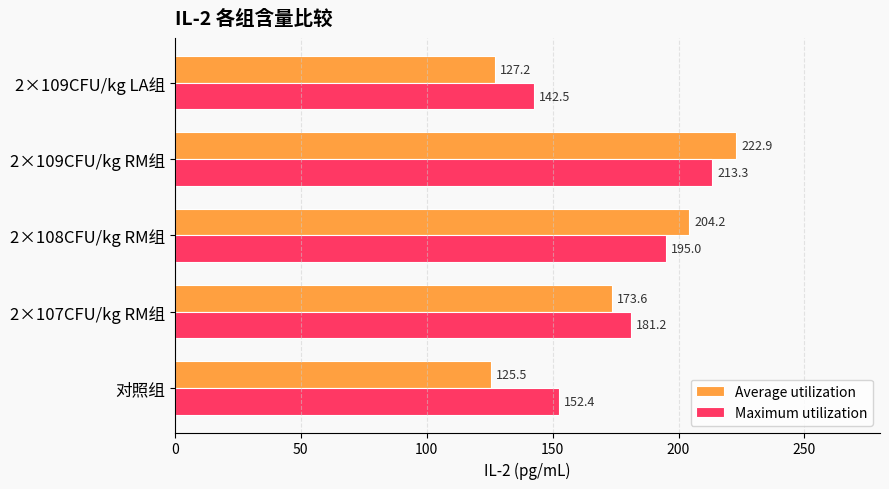

The value of Maximum utilization at 2×108CFU/kg RM组 is 195.0. True or false?

True